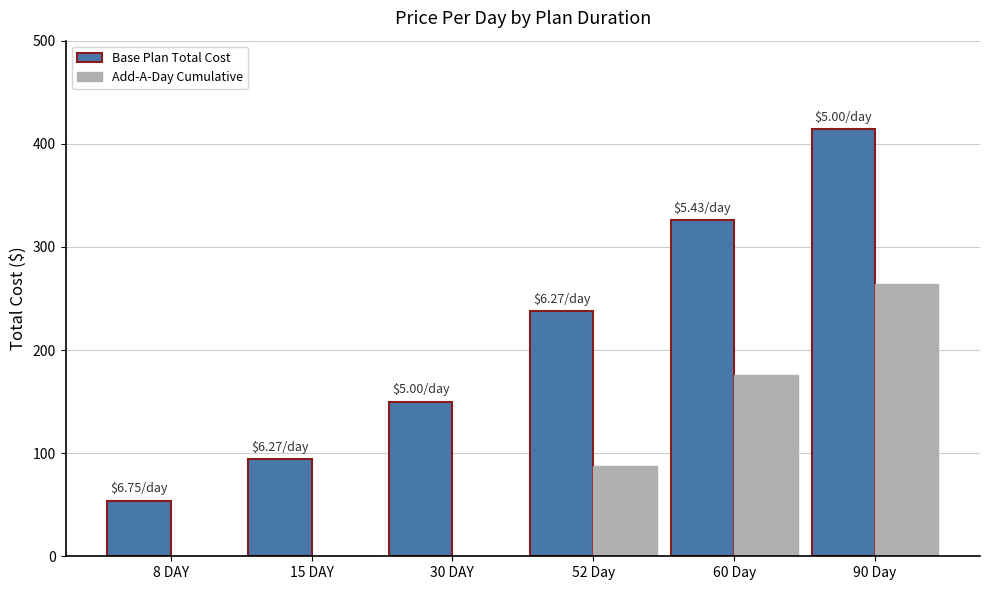

Reading left to right, transcribe all the data shown in this chart.

Base Plan Total Cost: 8 DAY=54	15 DAY=94	30 DAY=150	52 Day=238	60 Day=326	90 Day=414
Add-A-Day Cumulative: 8 DAY=0	15 DAY=0	30 DAY=0	52 Day=88	60 Day=176	90 Day=264